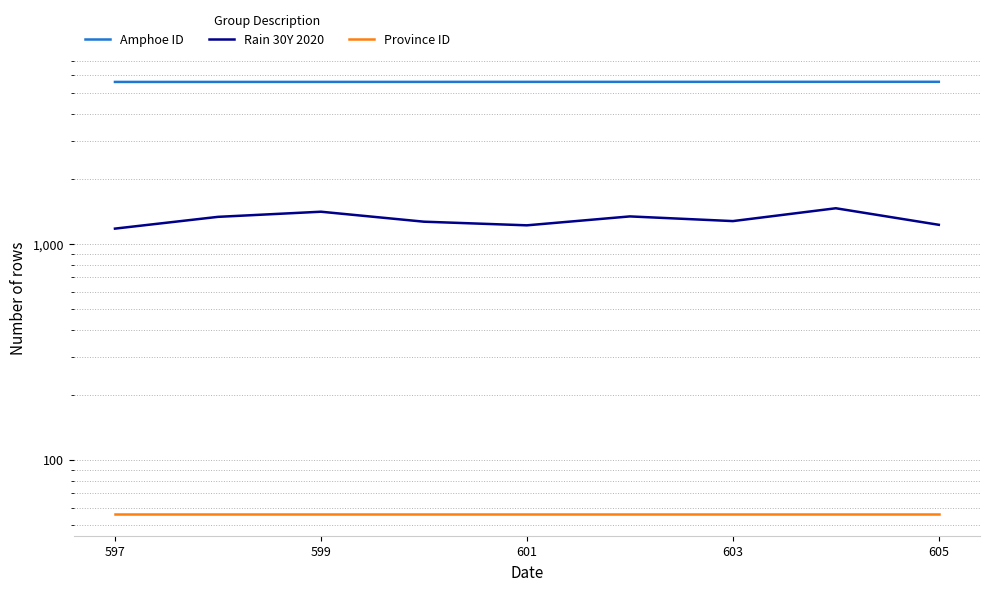

What is the highest value of the Rain 30Y 2020 series?

1457.7